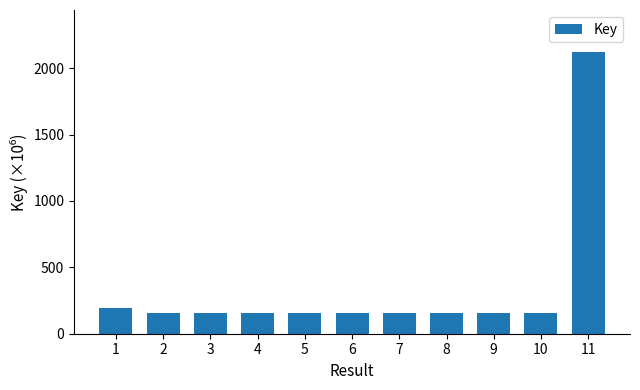

True or false: the data shows 153.6 at 9.

True